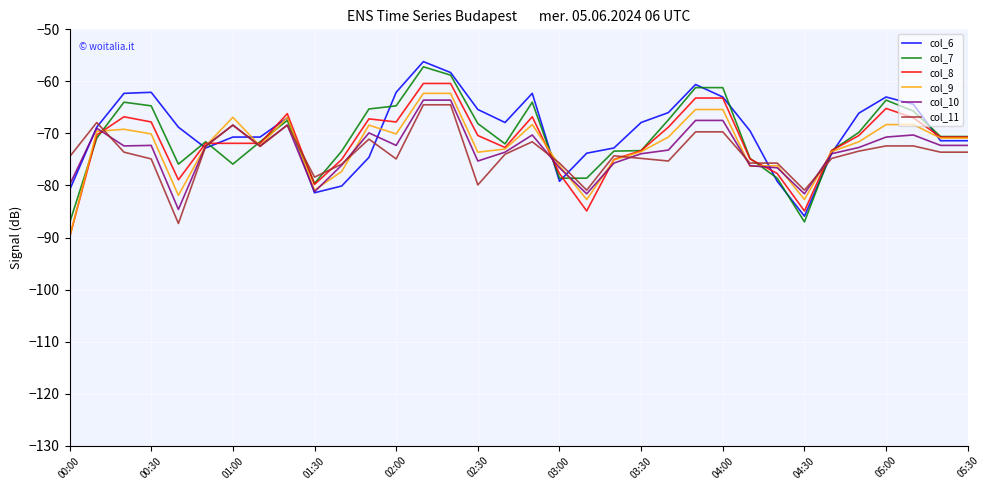

Which series has the largest total across all categories?

col_6